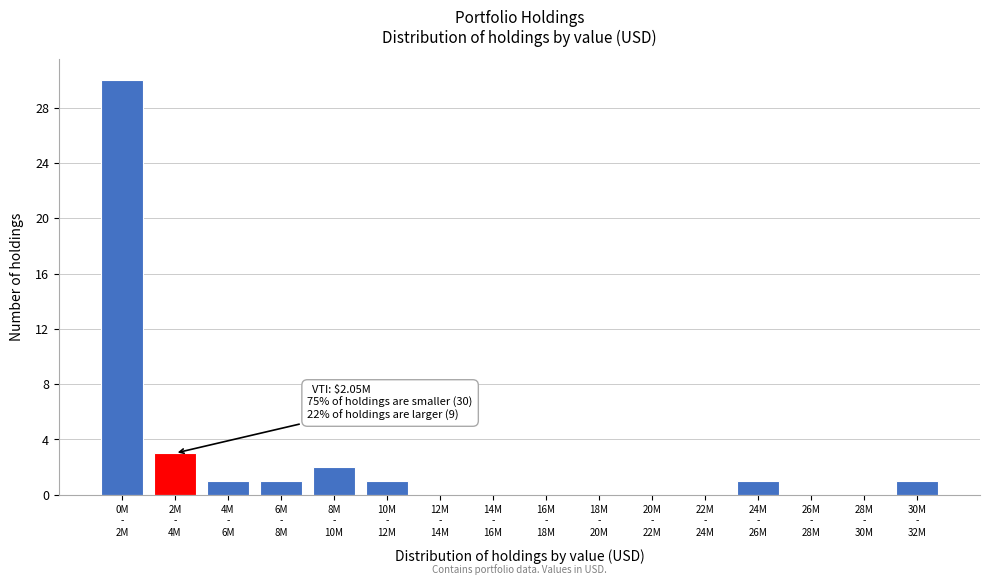

What is the sum of all values?

40